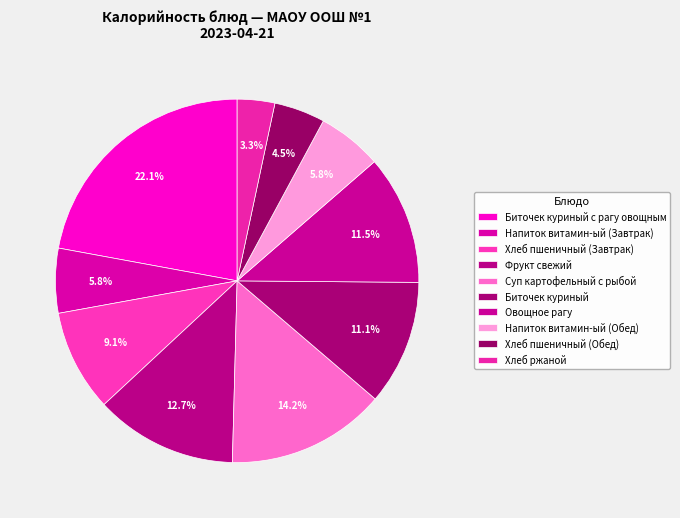

Does Суп картофельный с рыбой account for over 50% of the chart?

No